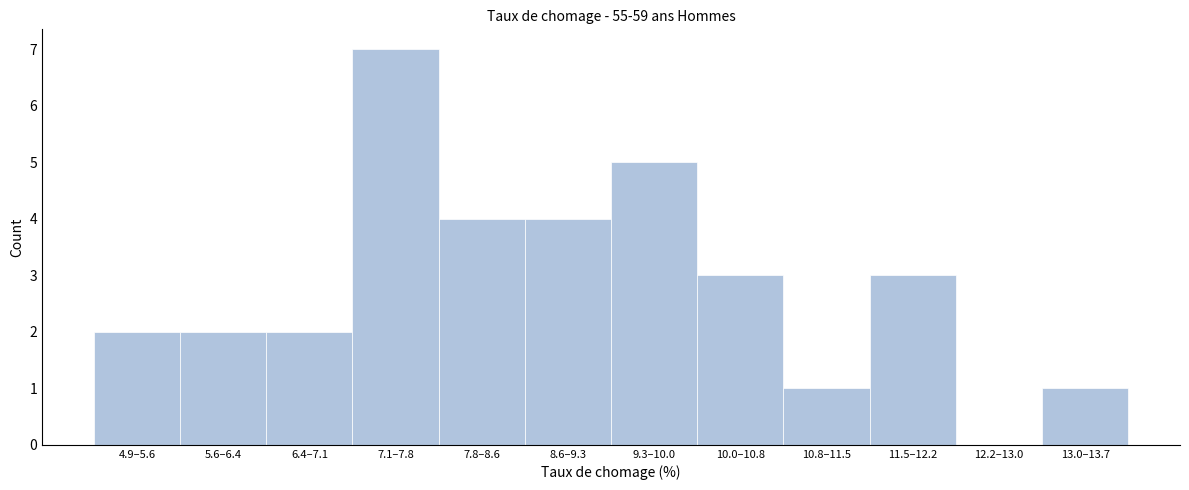

Reading left to right, transcribe all the data shown in this chart.

4.9–5.6=2	5.6–6.4=2	6.4–7.1=2	7.1–7.8=7	7.8–8.6=4	8.6–9.3=4	9.3–10.0=5	10.0–10.8=3	10.8–11.5=1	11.5–12.2=3	12.2–13.0=0	13.0–13.7=1